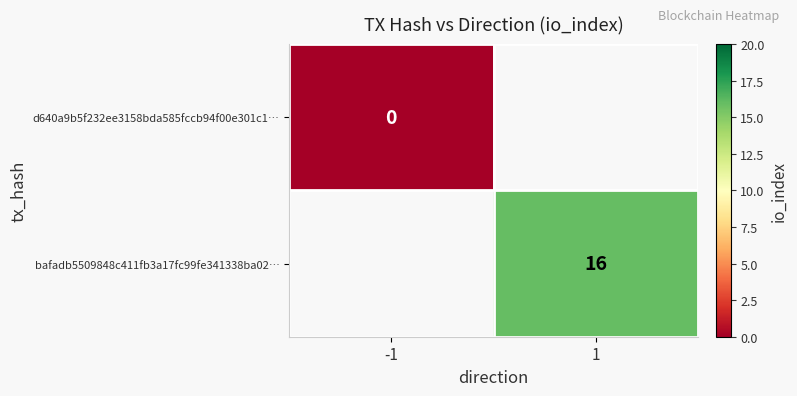

The bafadb5509848c411fb3a17fc99fe341338ba02… series shows 22.2 at 1. True or false?

False